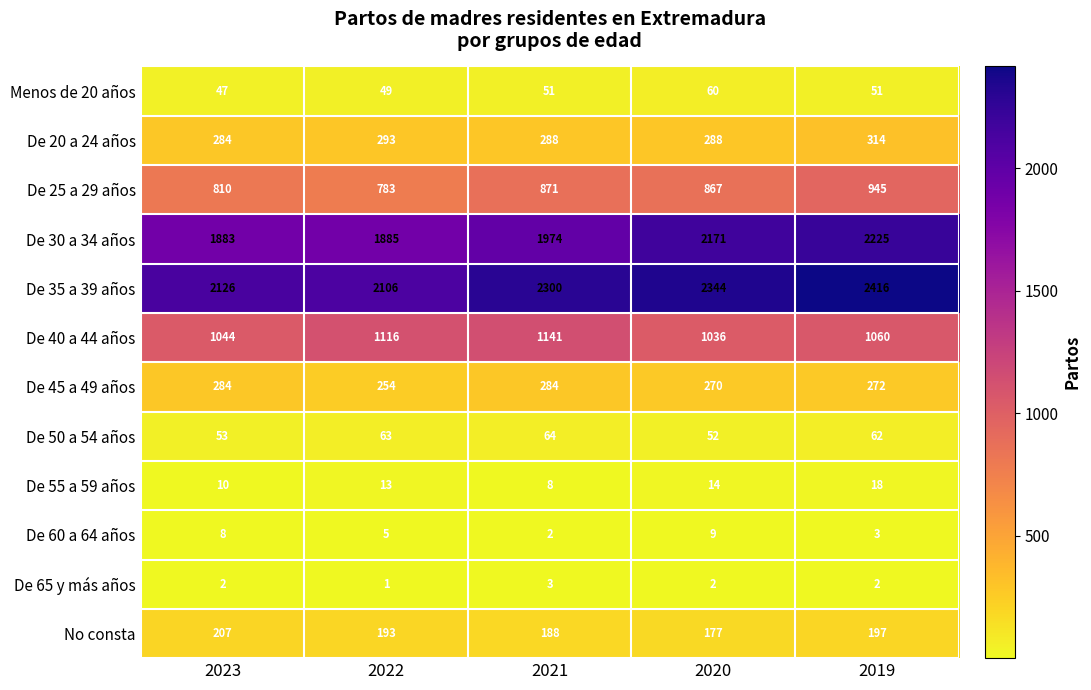

What is the sum of the De 65 y más años values at 2021 and 2022?

4